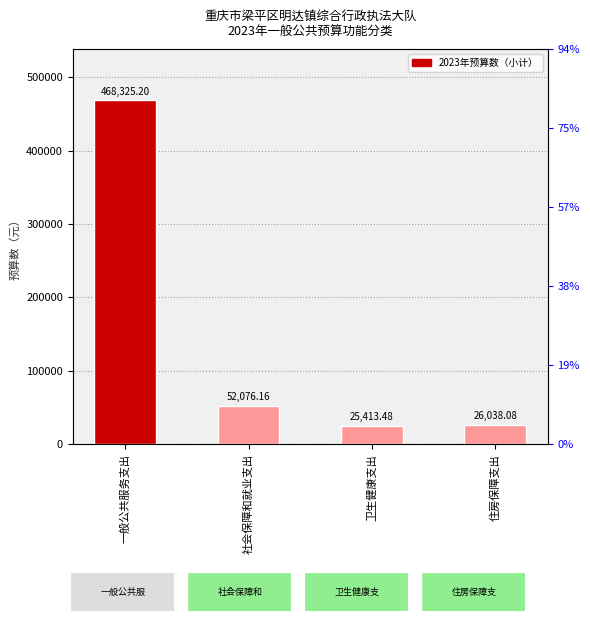

Which has a higher value, 一般公共服务支出 or 卫生健康支出?

一般公共服务支出